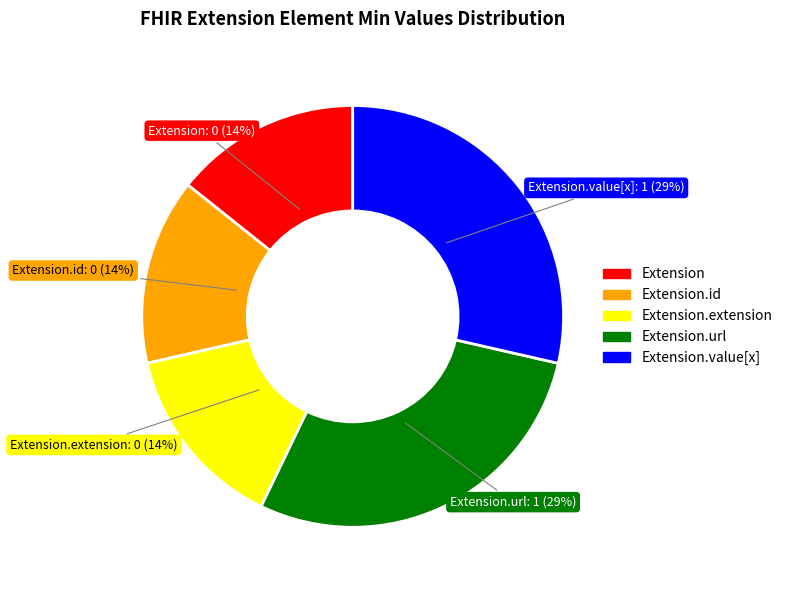

Count the number of slices in the pie.

5